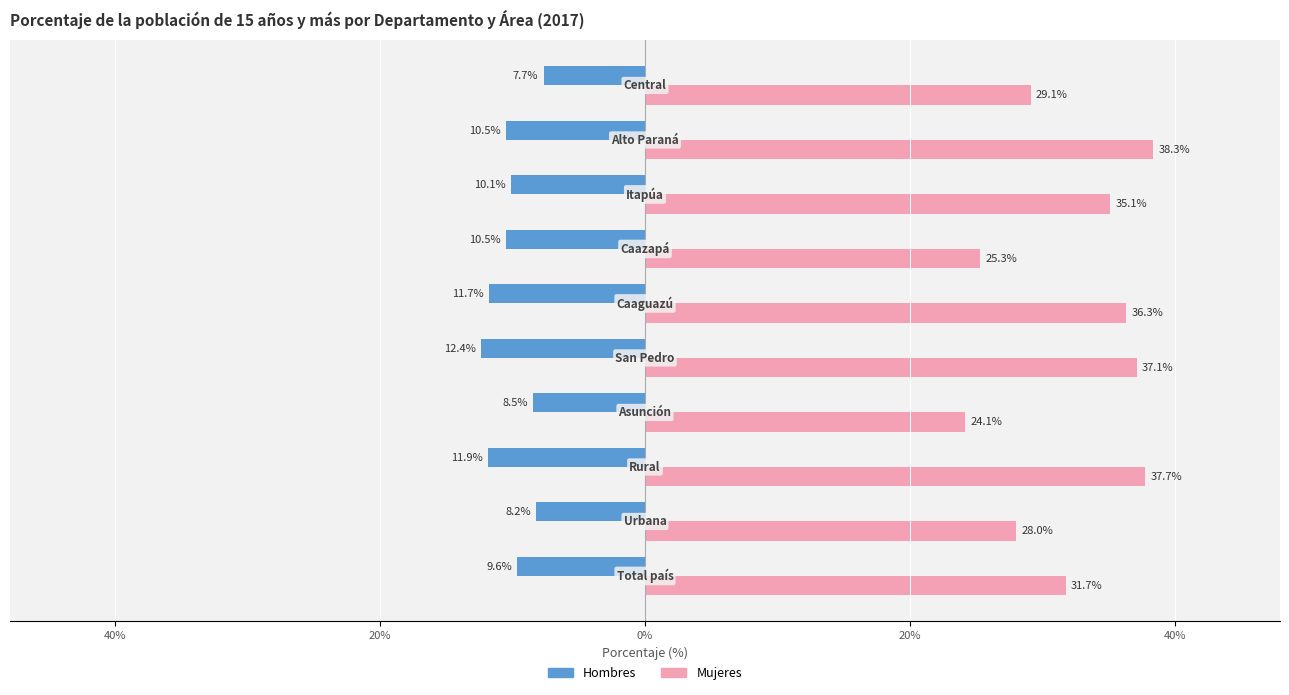

What are all the series names shown in the legend?

Hombres, Mujeres